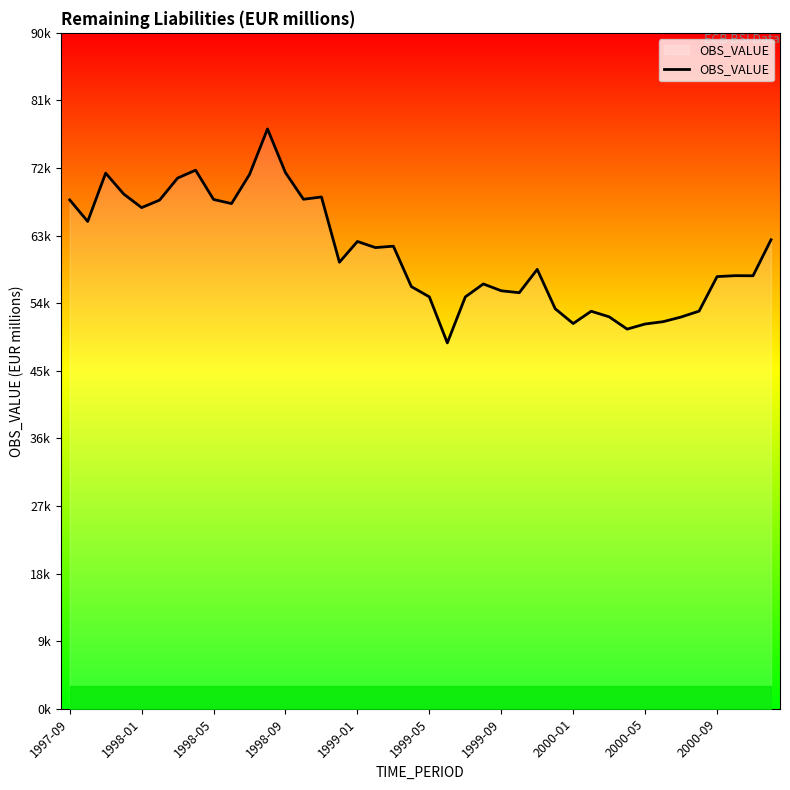

What is the difference between the second highest and minimum values?

23001.4